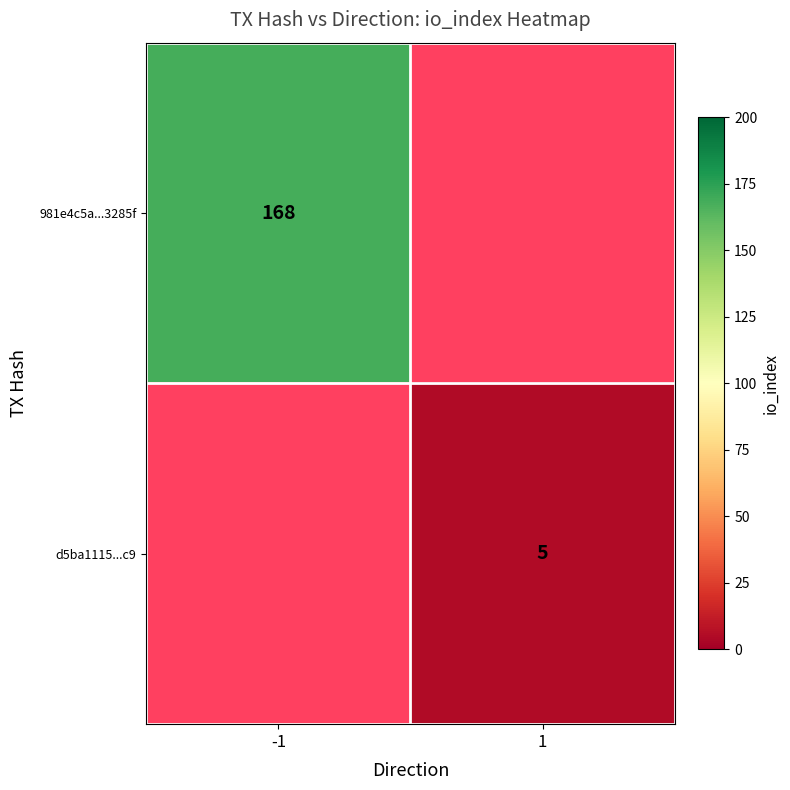

The 981e4c5a...3285f series shows 255 at -1. True or false?

False